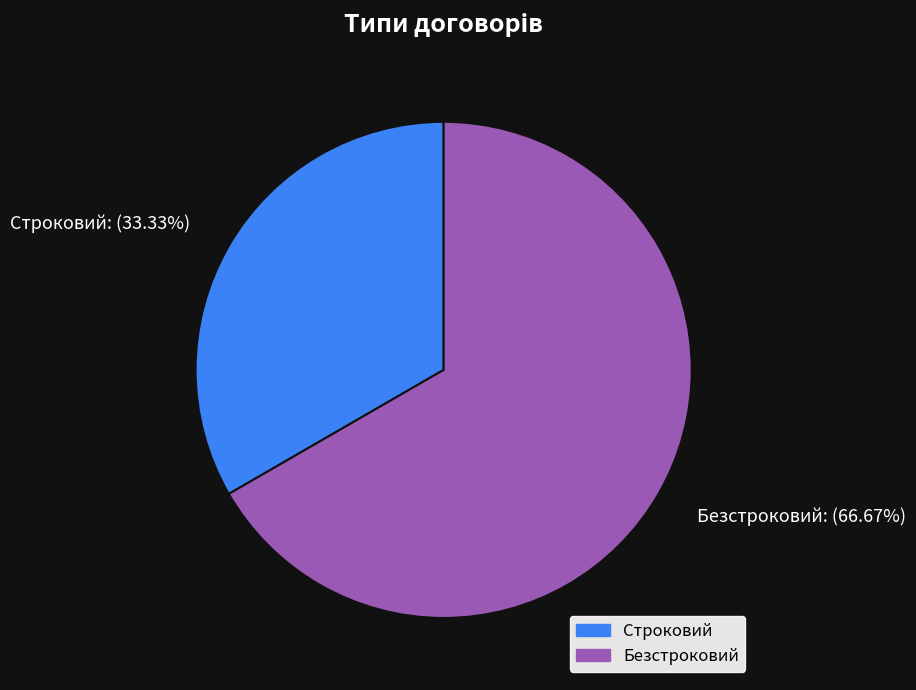

What is the ratio of the value at Безстроковий to the value at Строковий?

2.0